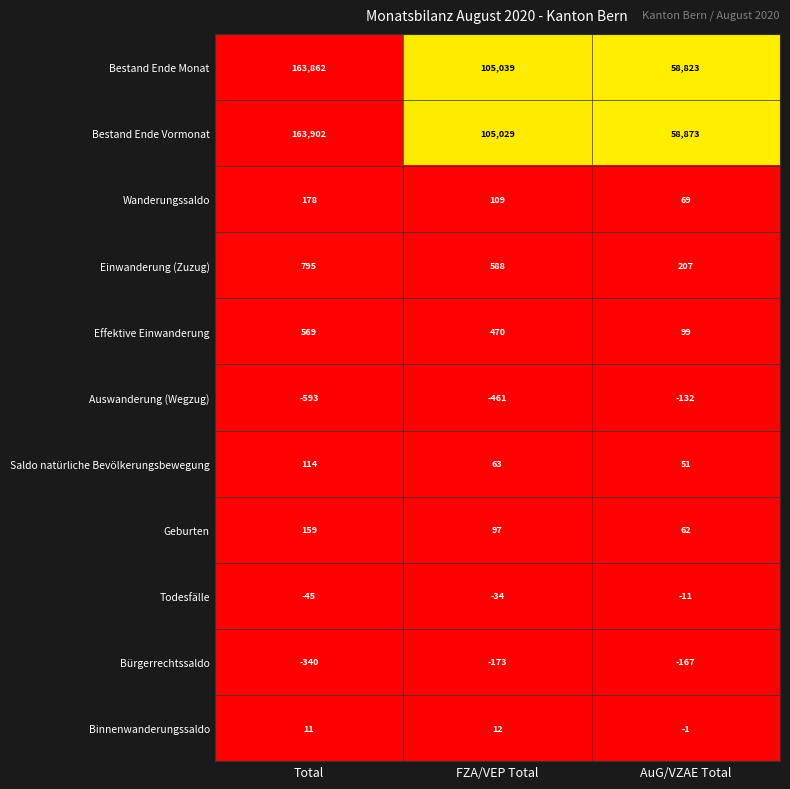

Is it true that Effektive Einwanderung equals 160 at AuG/VZAE Total?

False